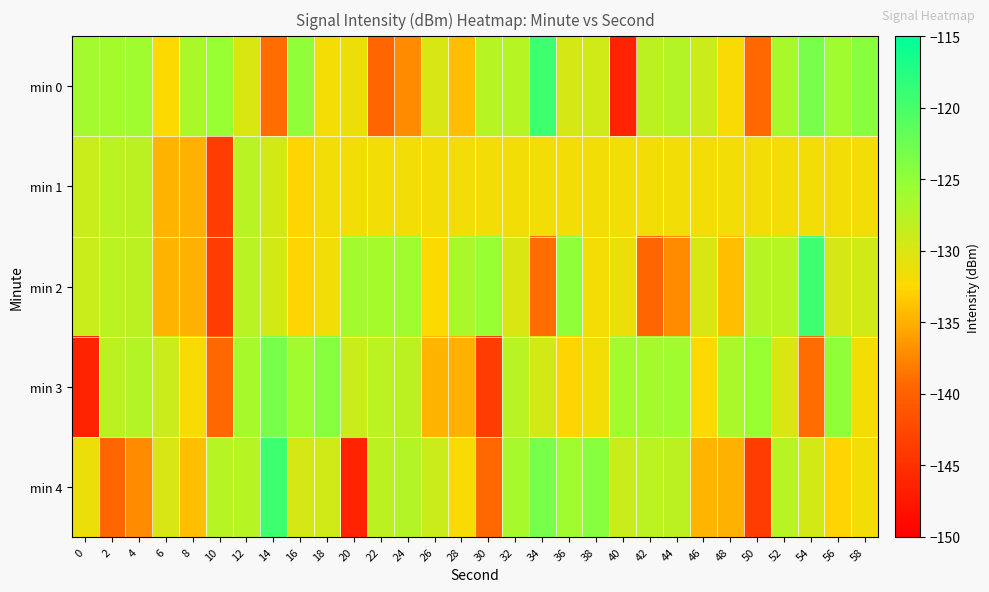

Rank the series by their maximum value, from highest to lowest.

min 0, min 2, min 4, min 3, min 1